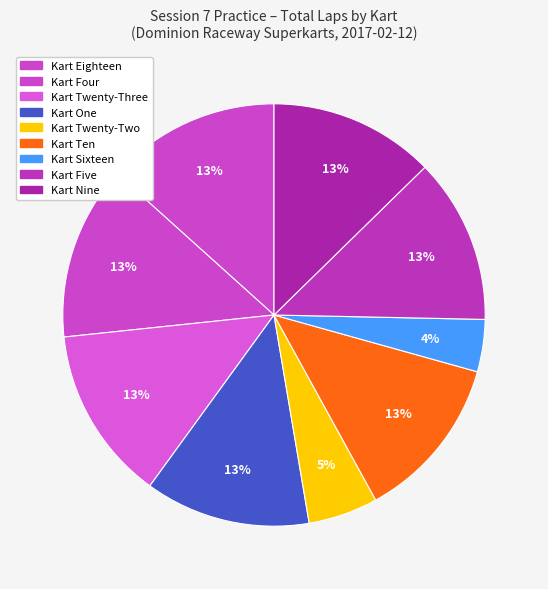

True or false: Kart One accounts for 13% of the total.

True